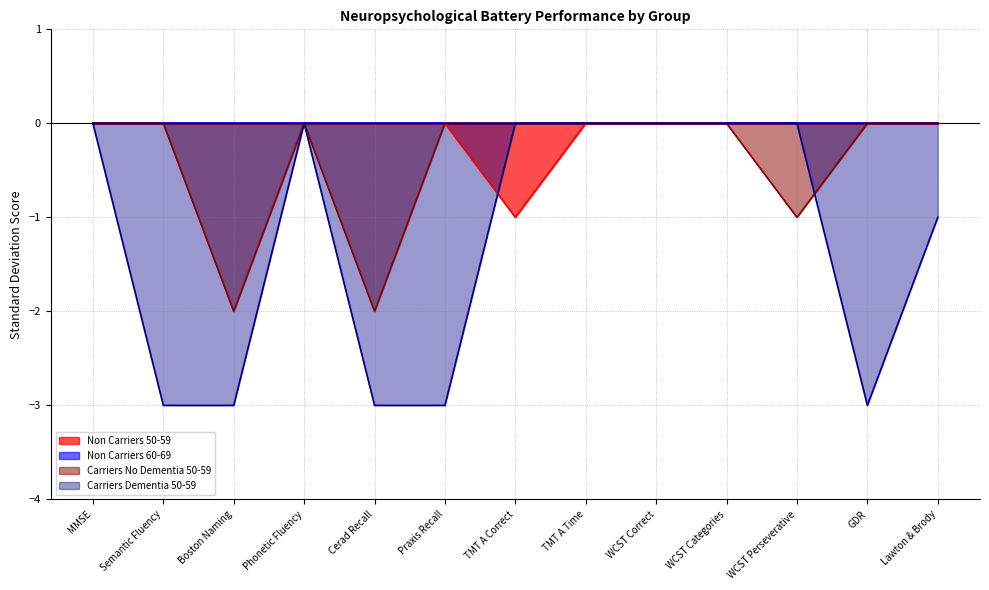

In Non Carriers 50-59, how many points are lower than both neighbors (excluding endpoints)?

1